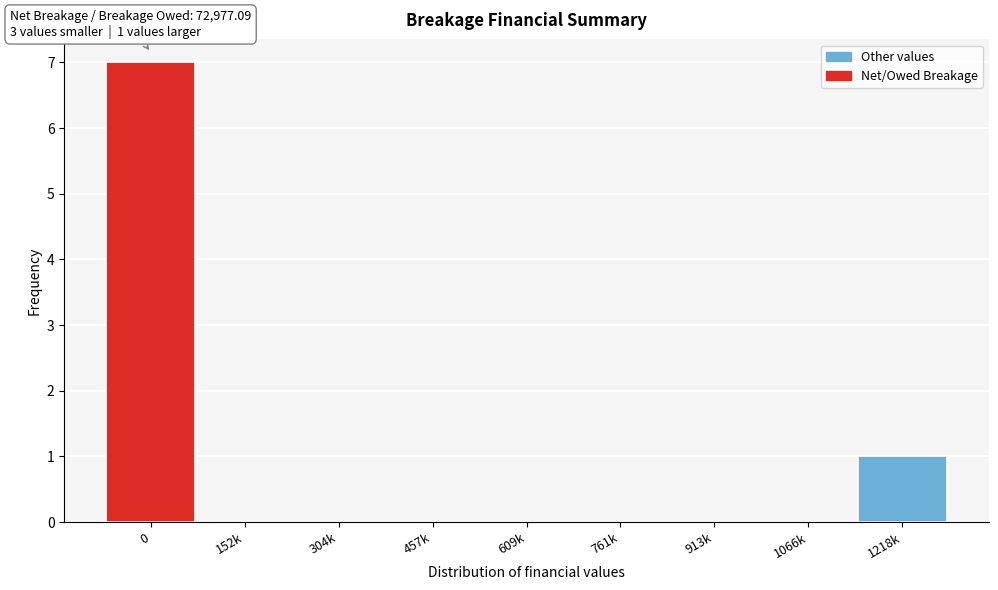

Reading left to right, extract all data points from this chart.

0=7	152k=0	304k=0	457k=0	609k=0	761k=0	913k=0	1066k=0	1218k=1